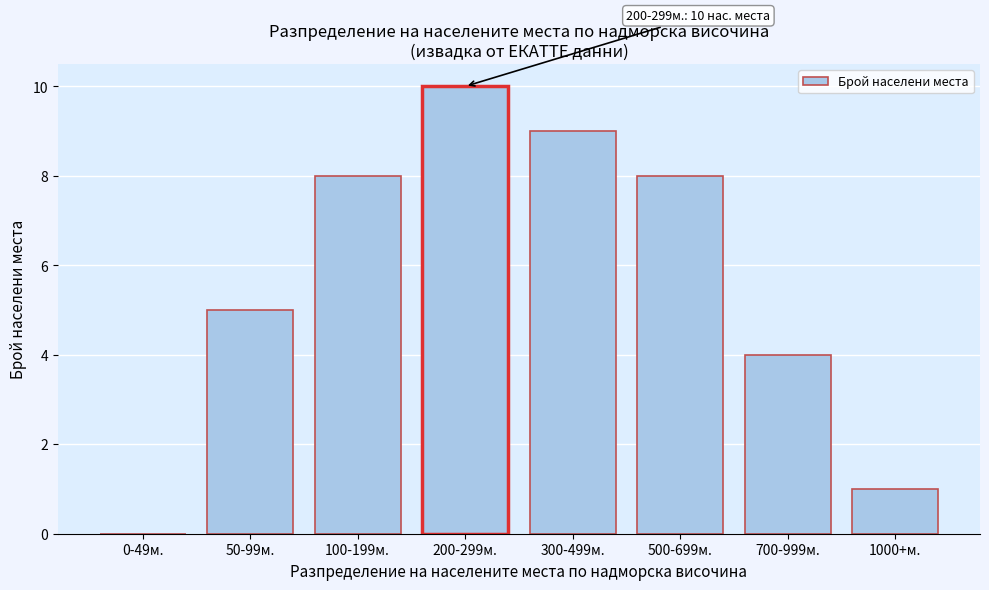

Reading left to right, list all the values displayed in this chart.

0-49м.=0	50-99м.=5	100-199м.=8	200-299м.=10	300-499м.=9	500-699м.=8	700-999м.=4	1000+м.=1